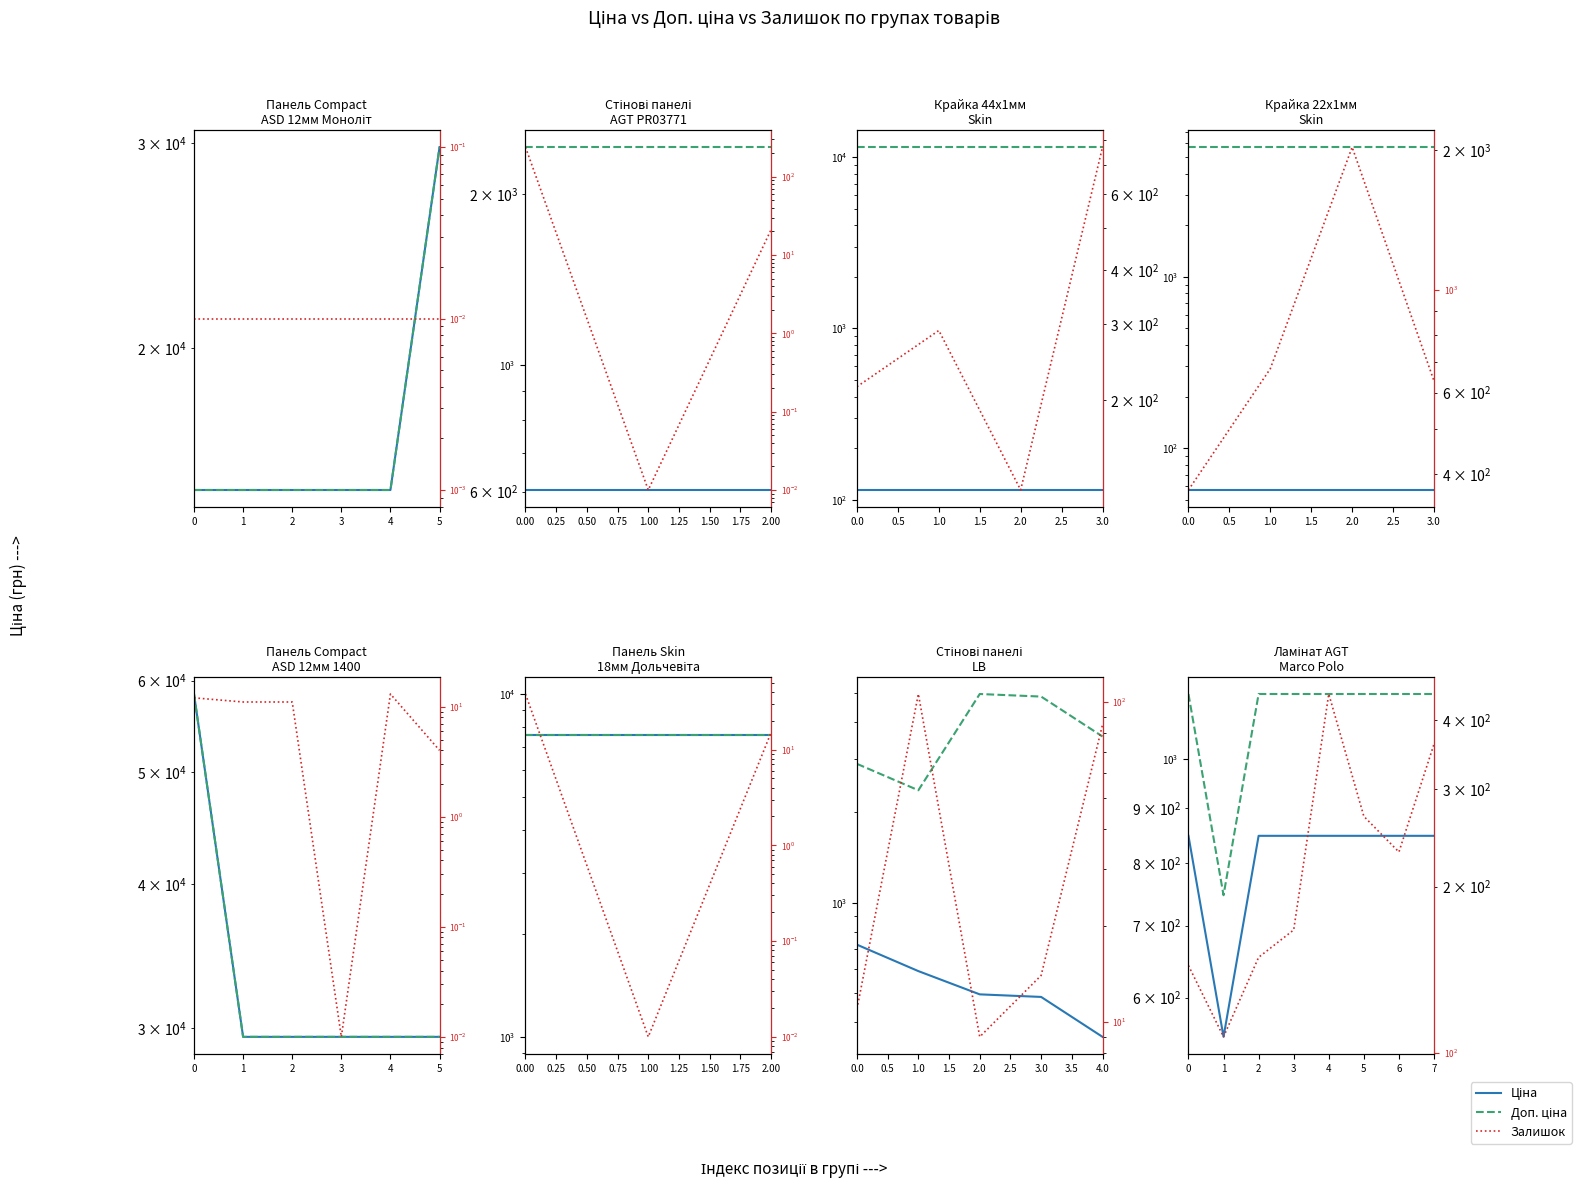

Does the chart display data point markers on the line(s)?

No